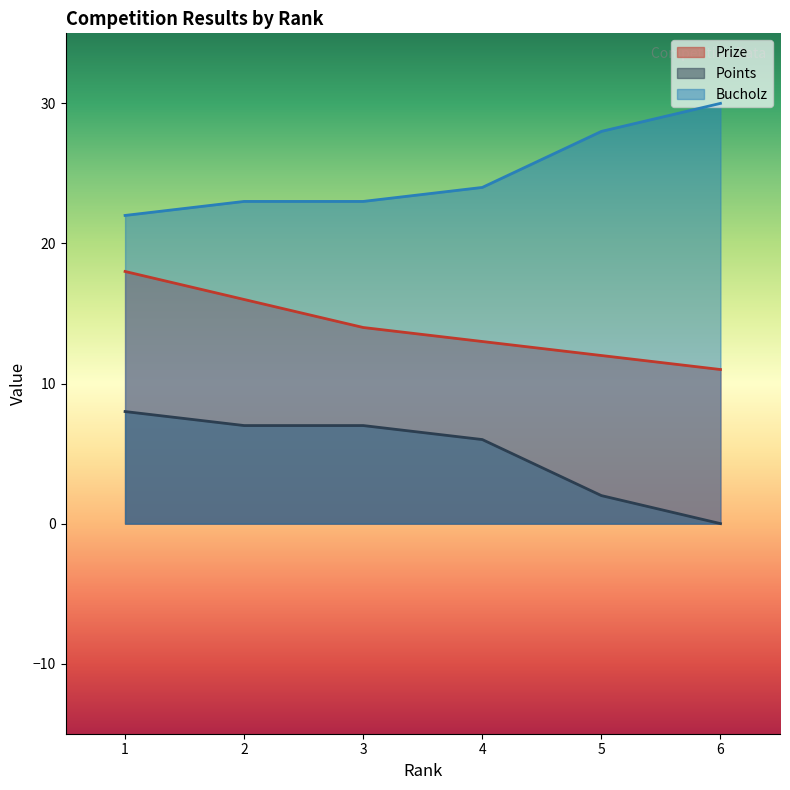

Where is Prize nearest to the value 14?

3